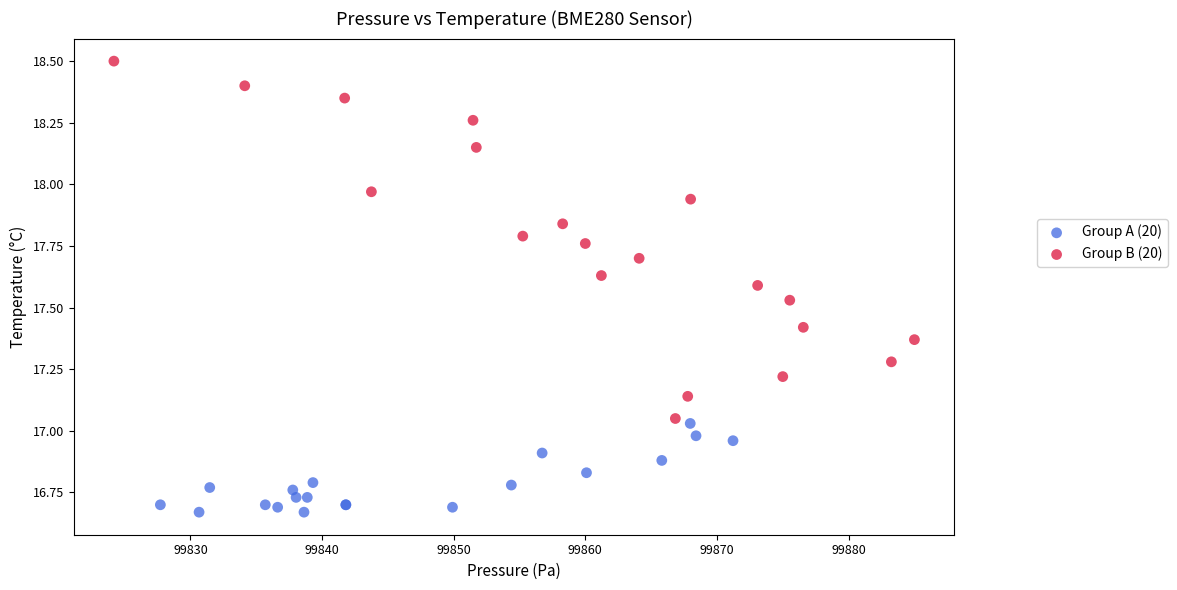

Which series has the widest spread of Y values?

Group B (20)